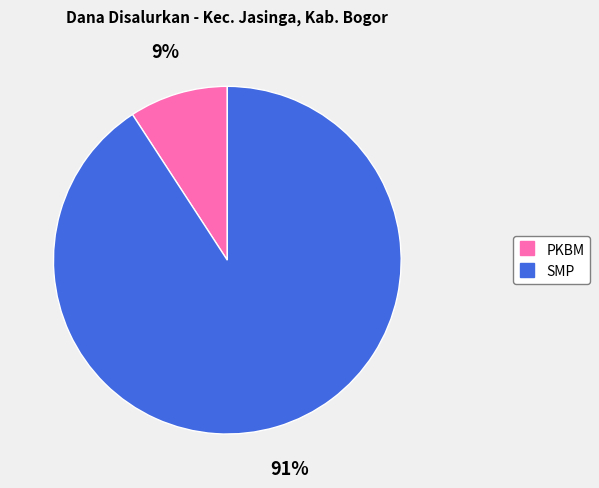

To the nearest percent, what is the average slice percentage?

50%